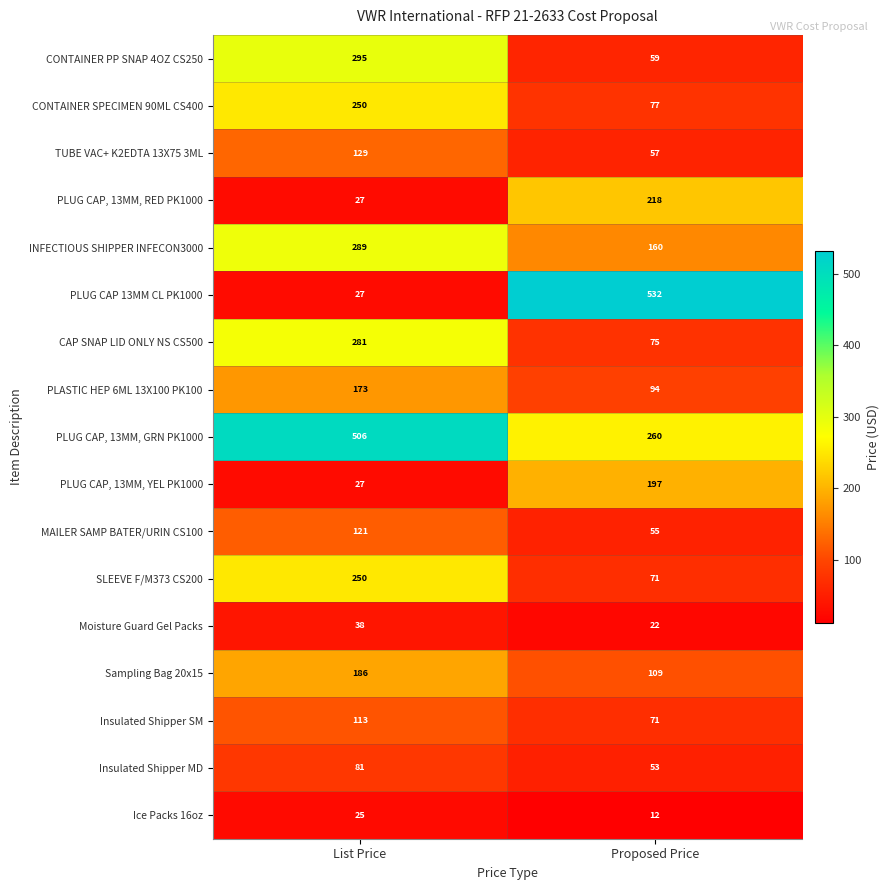

Where is PLUG CAP 13MM CL PK1000 nearest to the value 279?

List Price